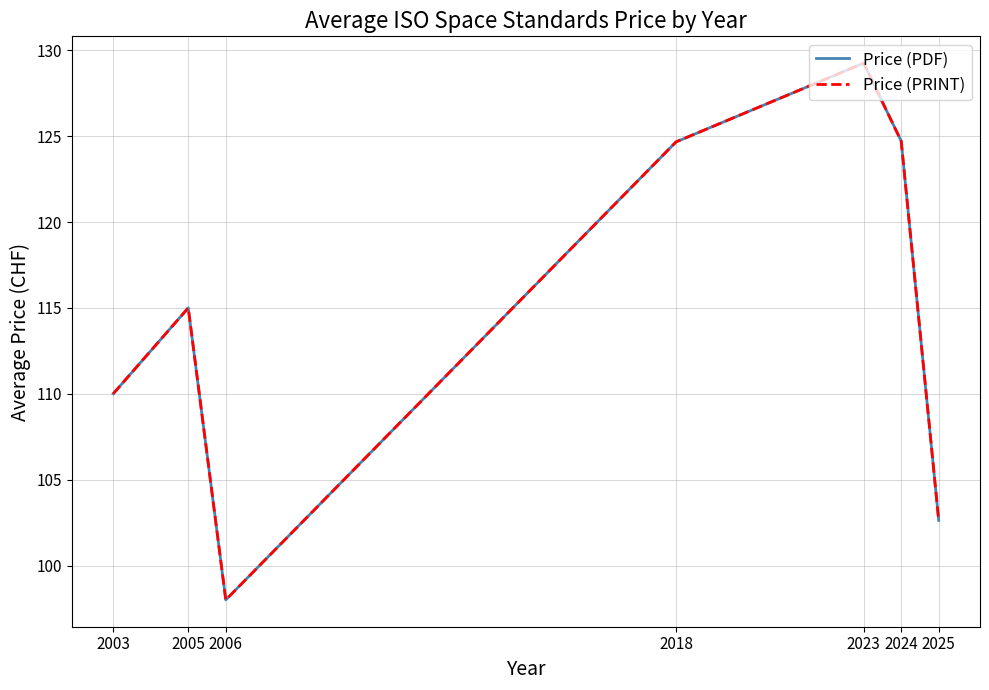

Does the chart display data point markers on the line(s)?

No